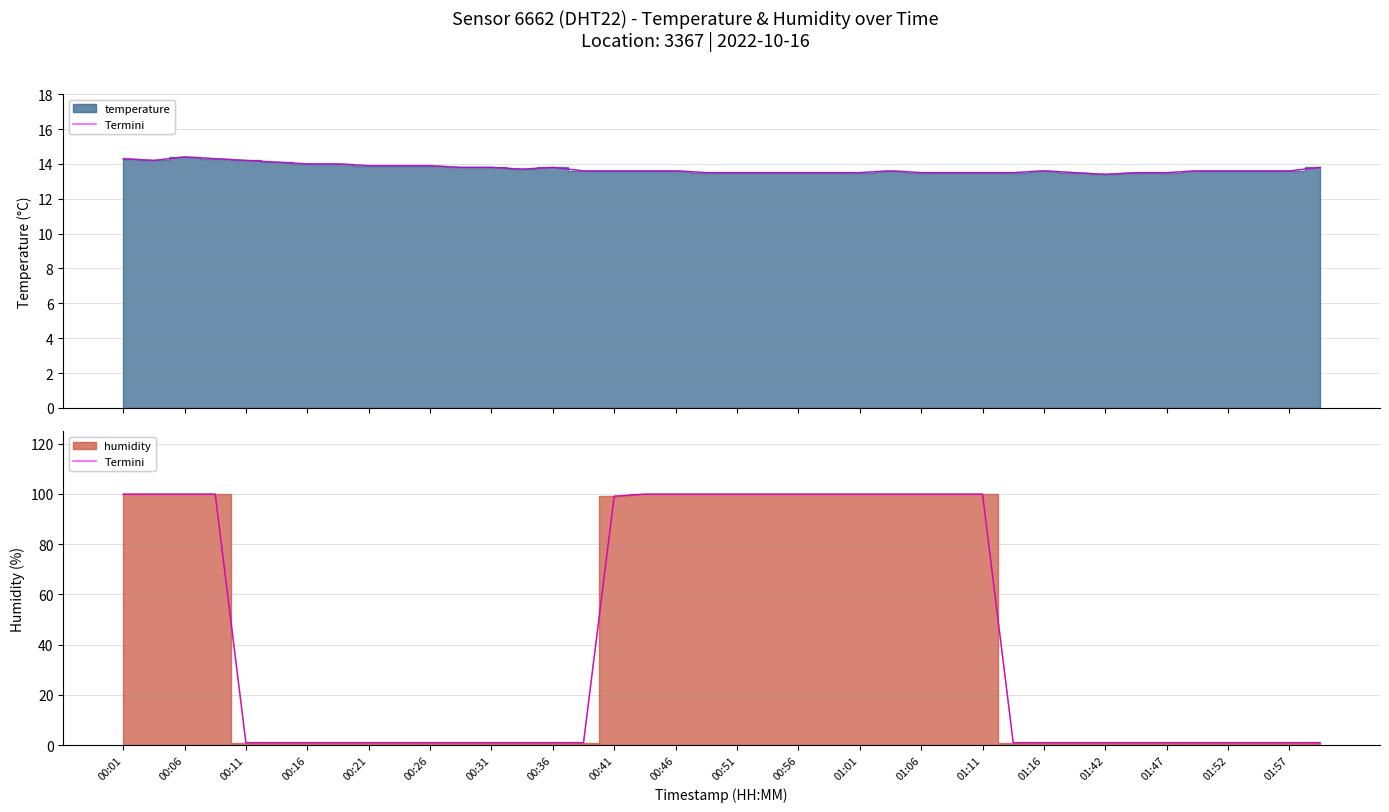

At how many categories does at least one series exceed 97?

17